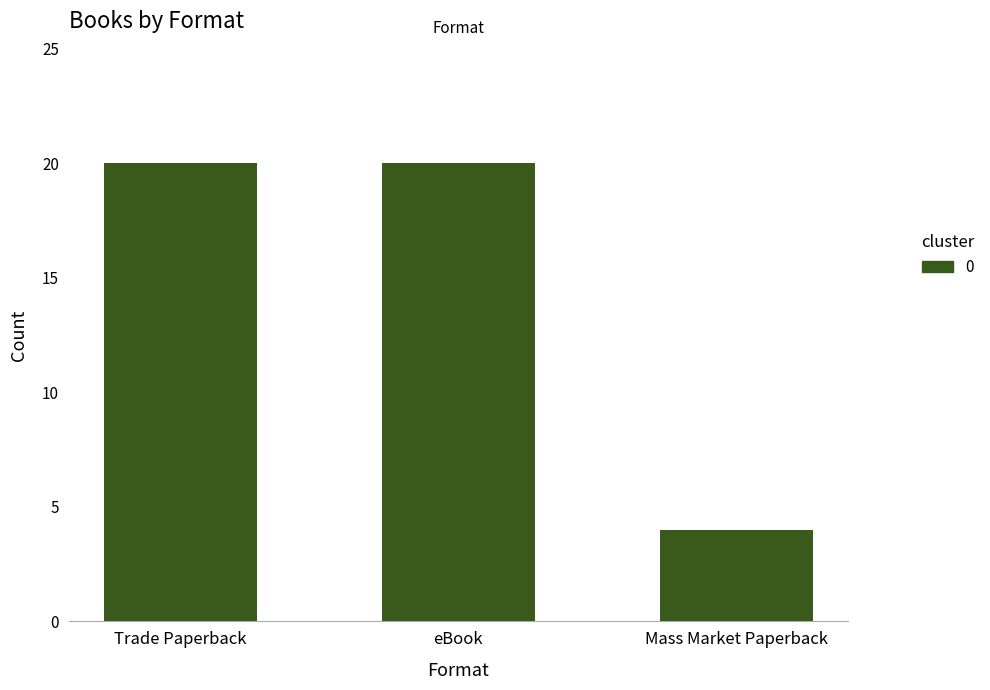

What is the value of the 1st bar from the left?

20